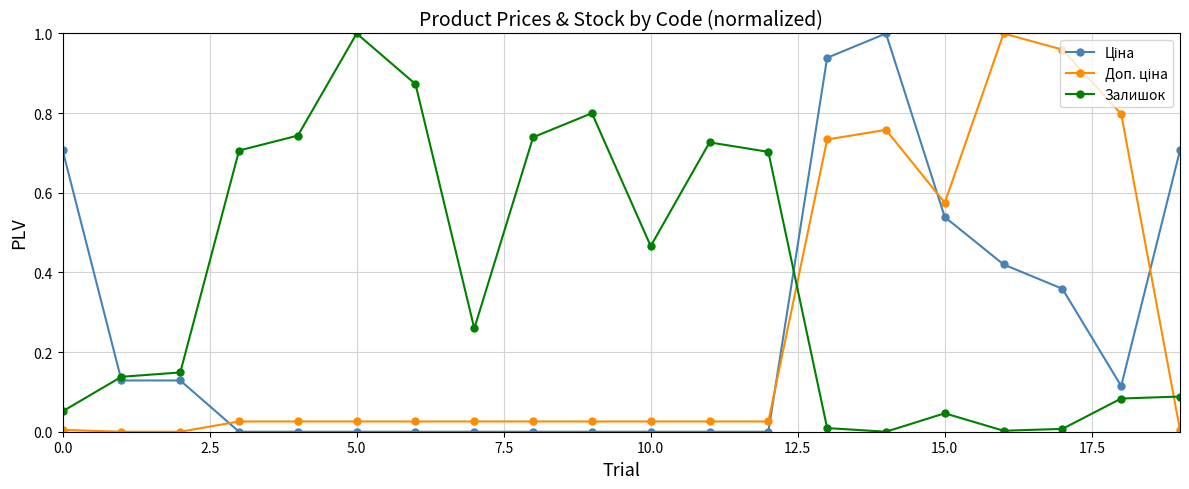

Which series has the largest total across all categories?

Залишок